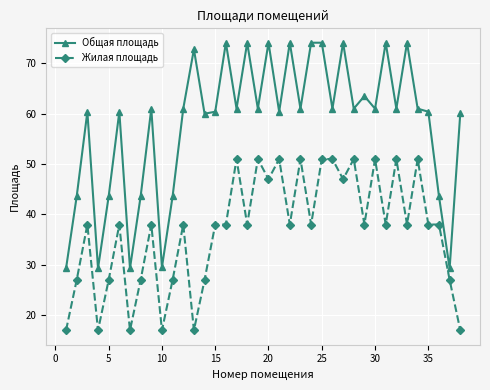

True or false: Общая площадь and Жилая площадь intersect in this chart.

False